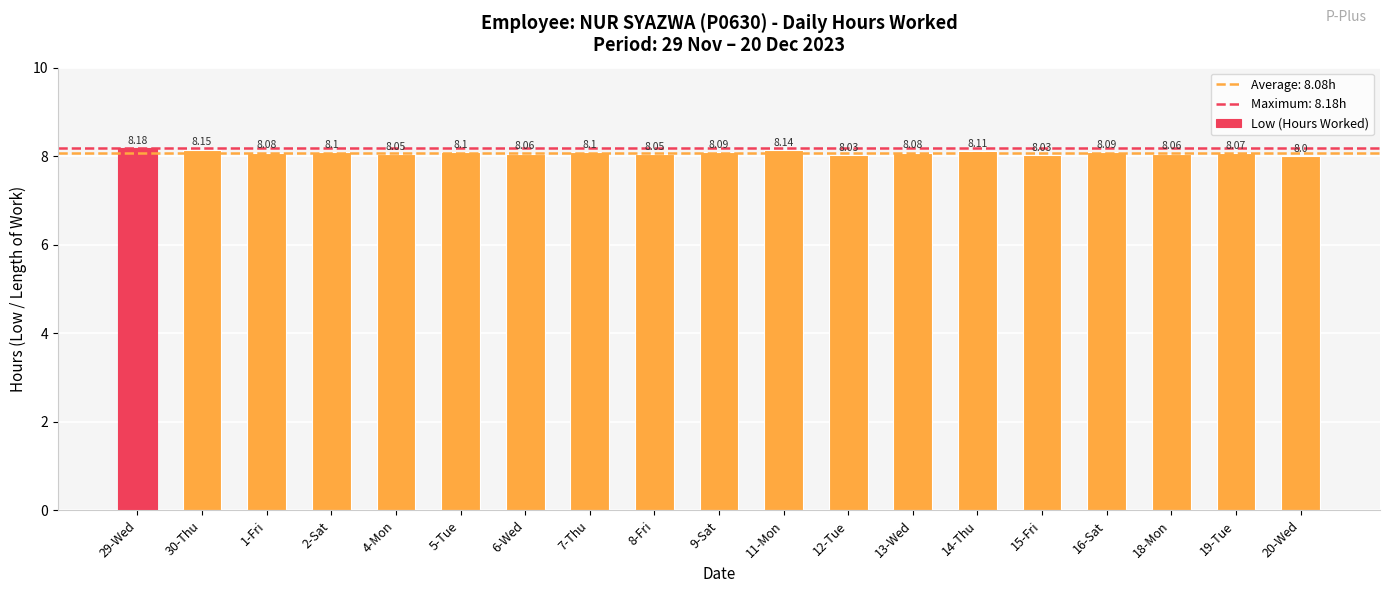

What position from the right is 9-Sat?

10